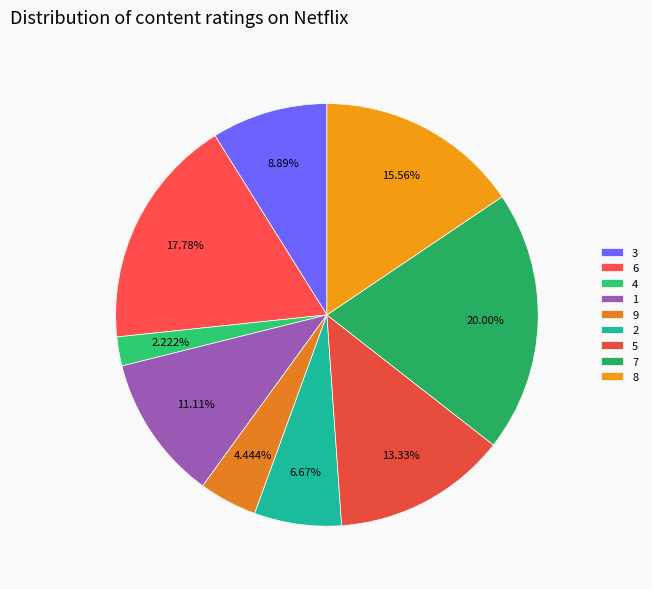

To the nearest percent, what percentage of the pie is 9?

4%